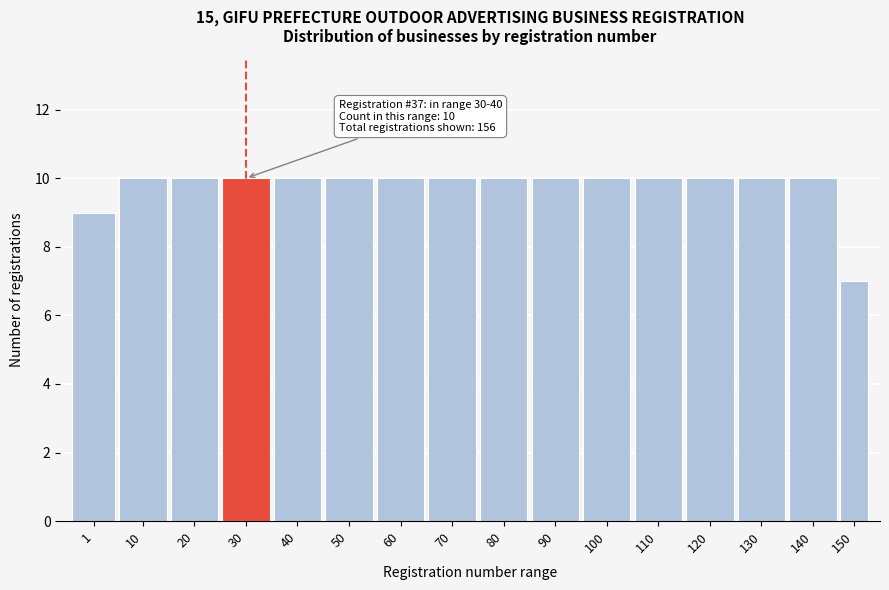

Reading left to right, transcribe all the data shown in this chart.

9	10	10	10	10	10	10	10	10	10	10	10	10	10	10	7